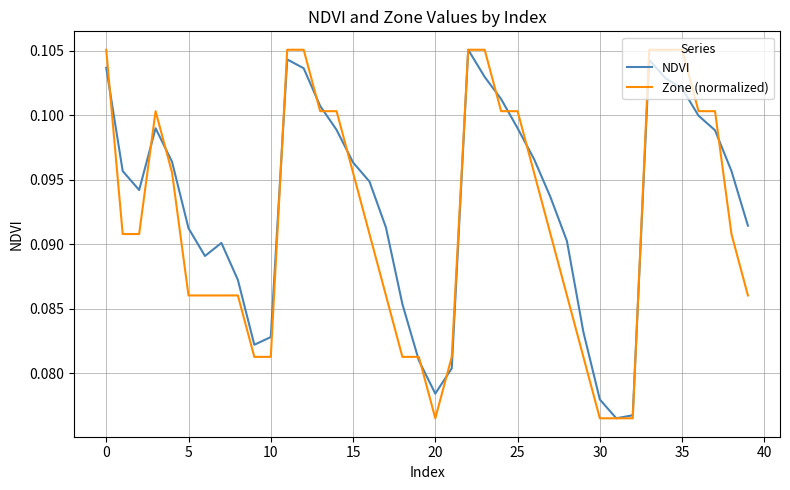

Where is the first local minimum for Zone (normalized)?

20